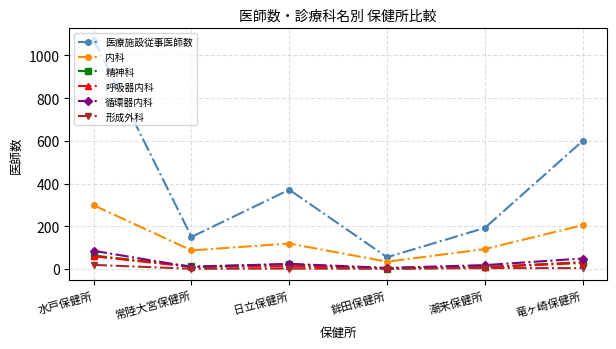

What position from the left is 潮来保健所?

5